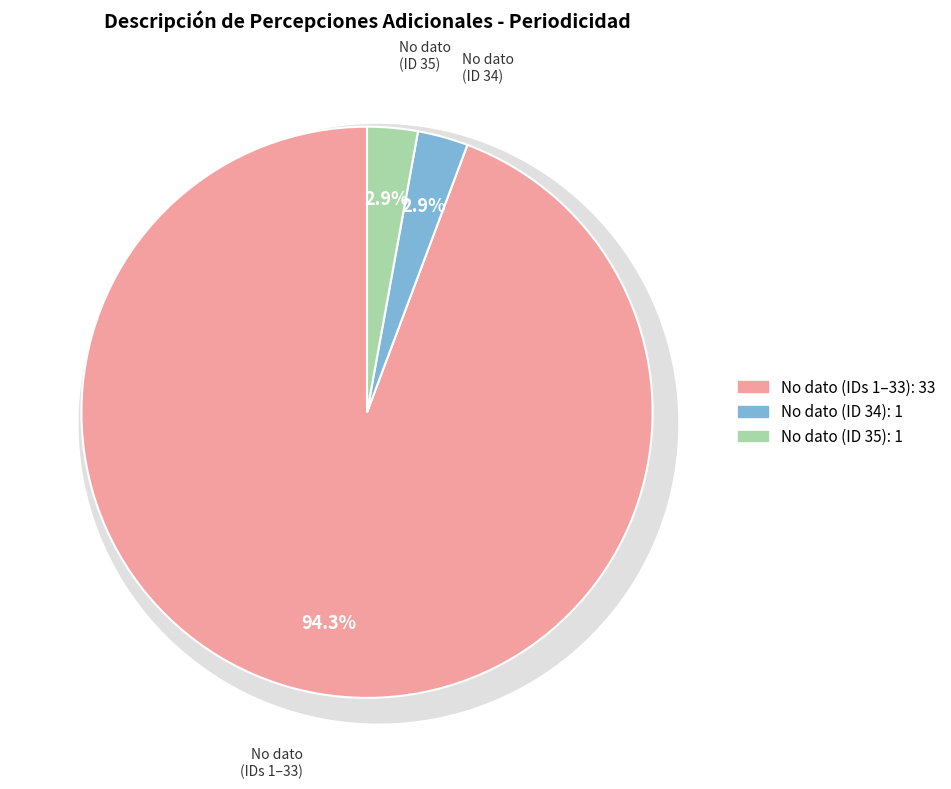

To the nearest percent, what percentage of the pie is No dato (ID 34)?

3%